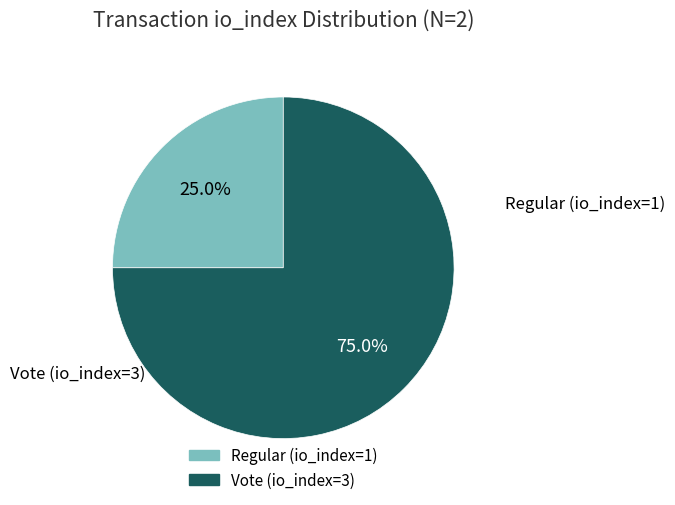

Do Vote (io_index=3) and Regular (io_index=1) together represent more than half of the pie?

Yes